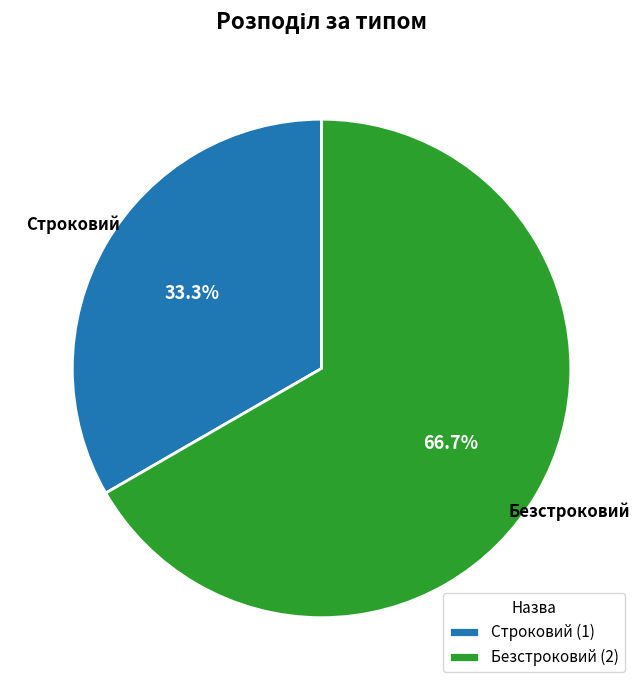

What is the majority slice?

Безстроковий